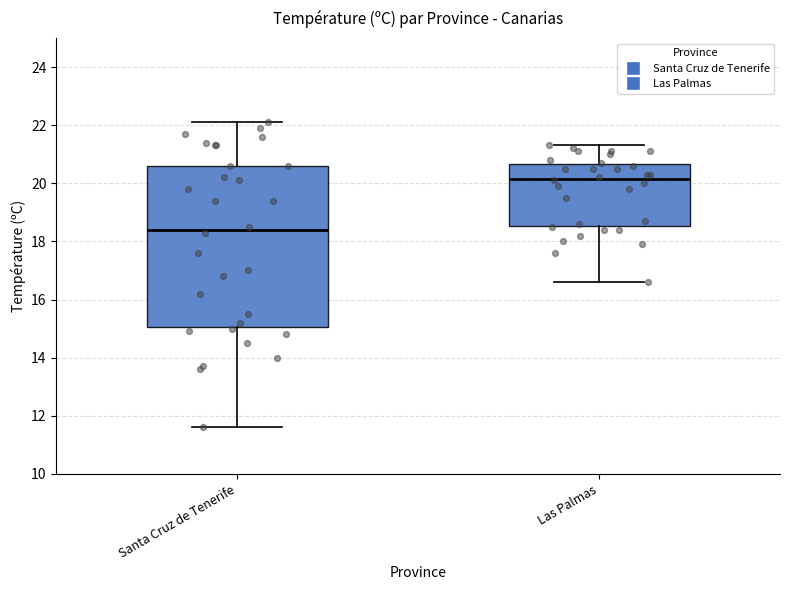

Where does the lower whisker of the box for Las Palmas end on the y-axis? The values are not printed on the chart, so give them approximately, as read against the axis.

16.6